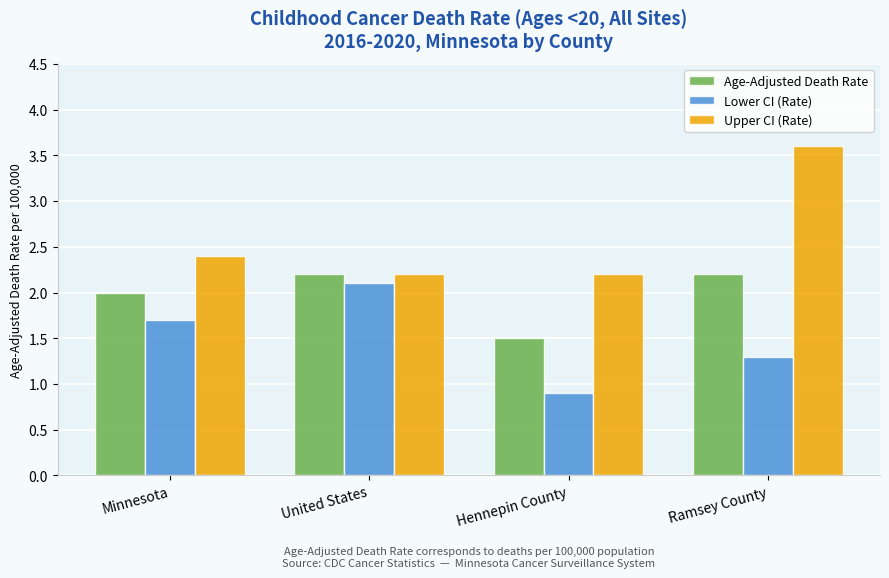

What is the difference between the maximum and minimum values in the Upper CI (Rate) series?

1.4